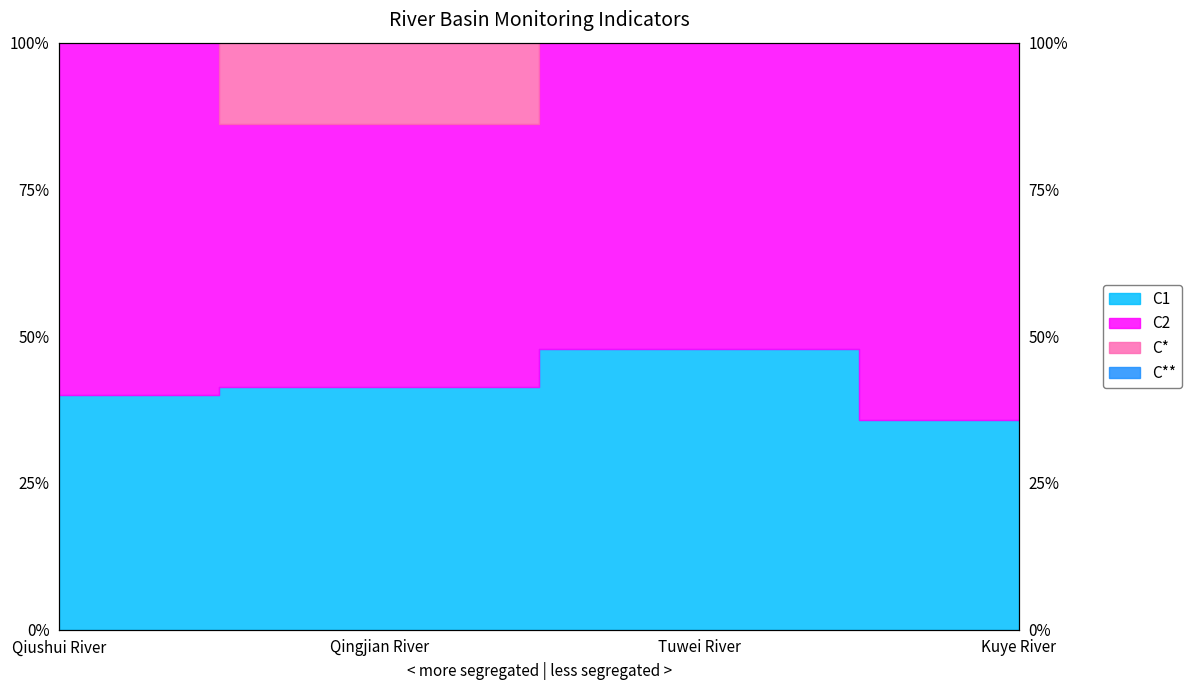

Which series has the largest range (max minus min)?

C2